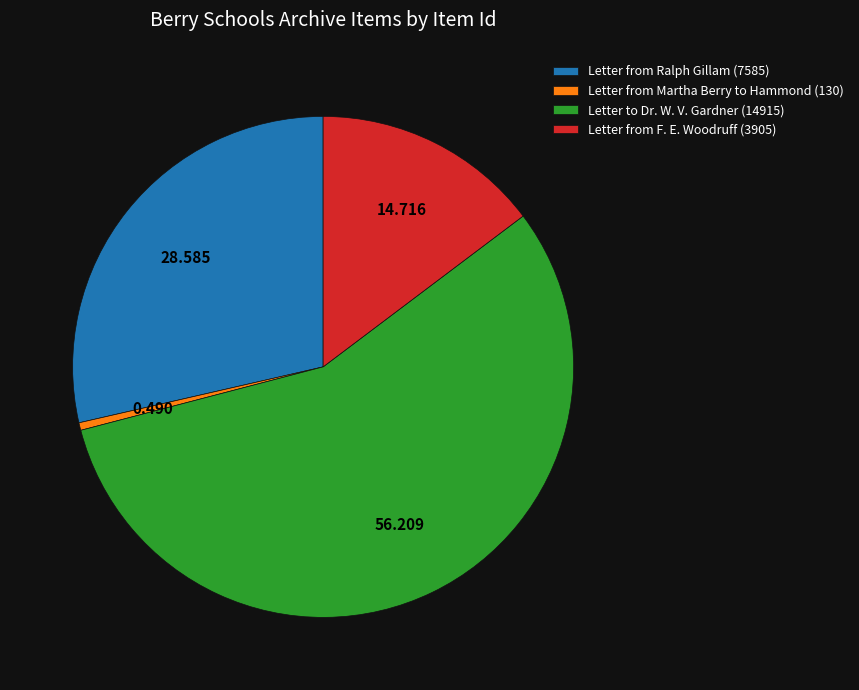

Rank the categories by value from highest to lowest.

Letter to Dr. W. V. Gardner (14915), Letter from Ralph Gillam (7585), Letter from F. E. Woodruff (3905), Letter from Martha Berry to Hammond (130)